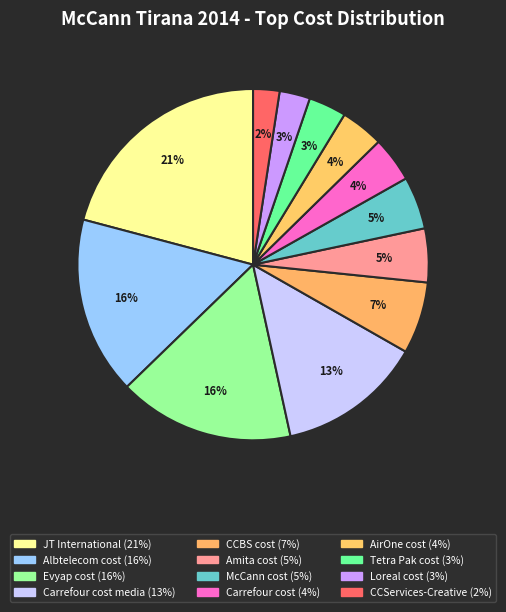

How many slices are in this pie chart?

12